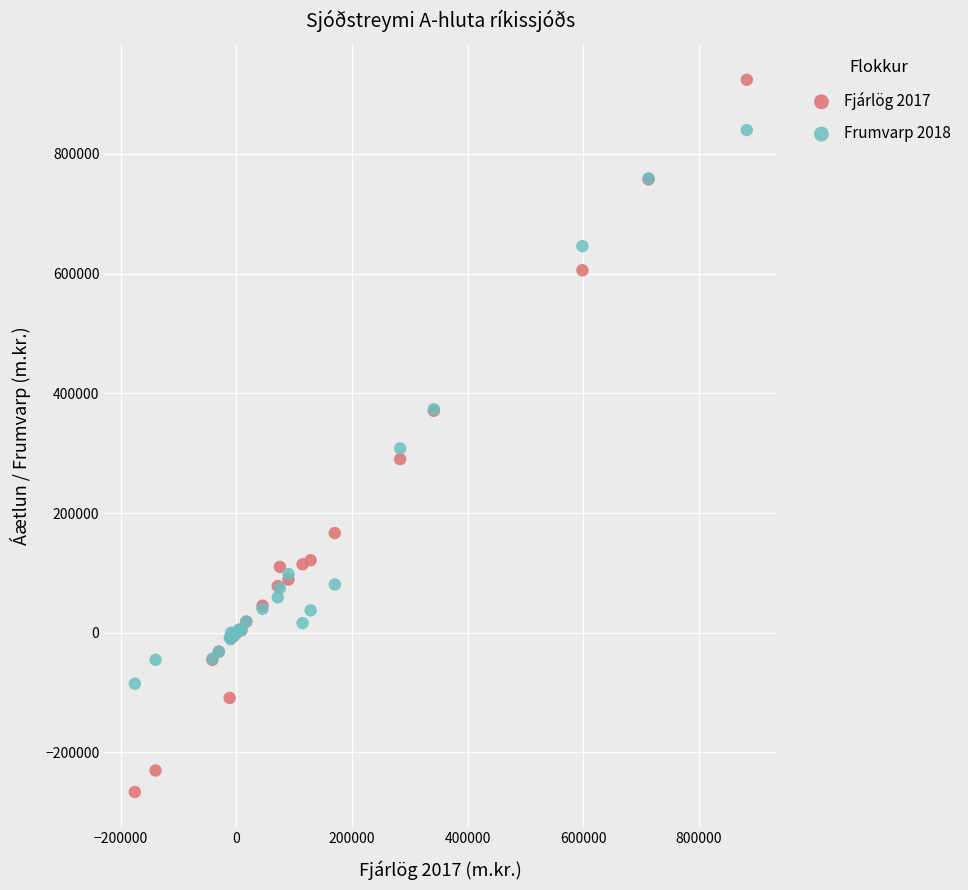

Which series reaches the maximum Y coordinate?

Fjárlög 2017